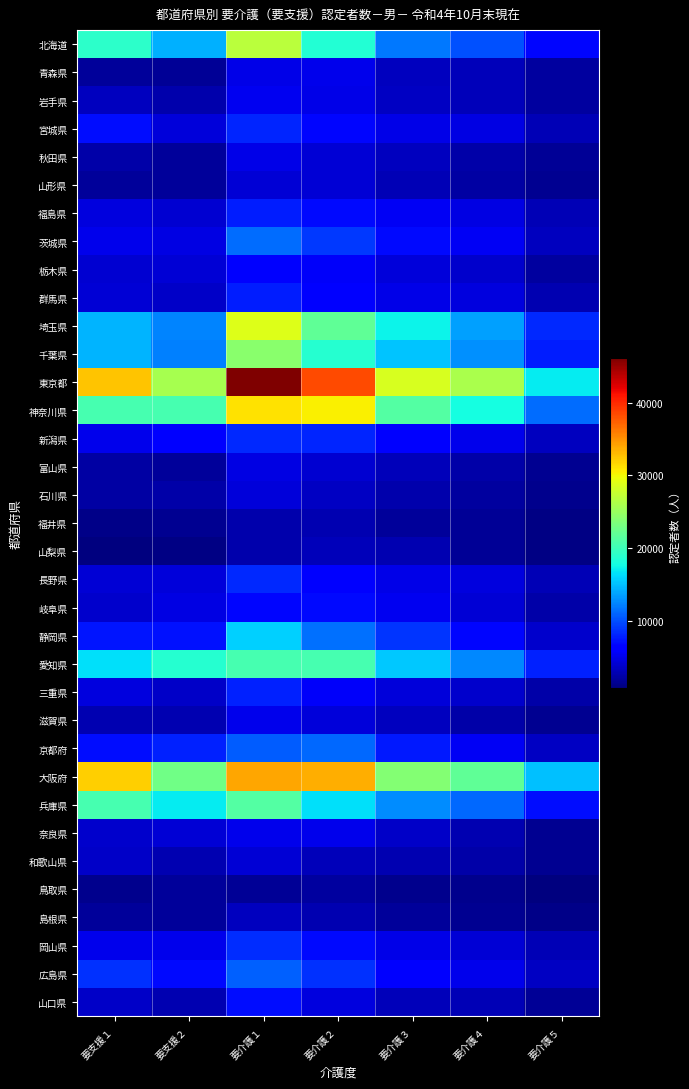

At how many categories does at least one series exceed 29565?

3